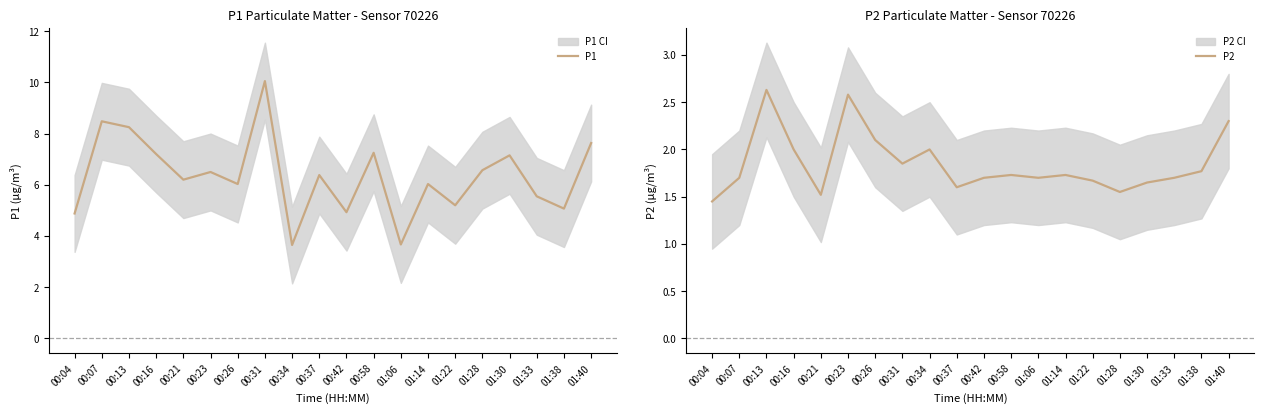

True or false: P2 and P1 cross at least once.

False